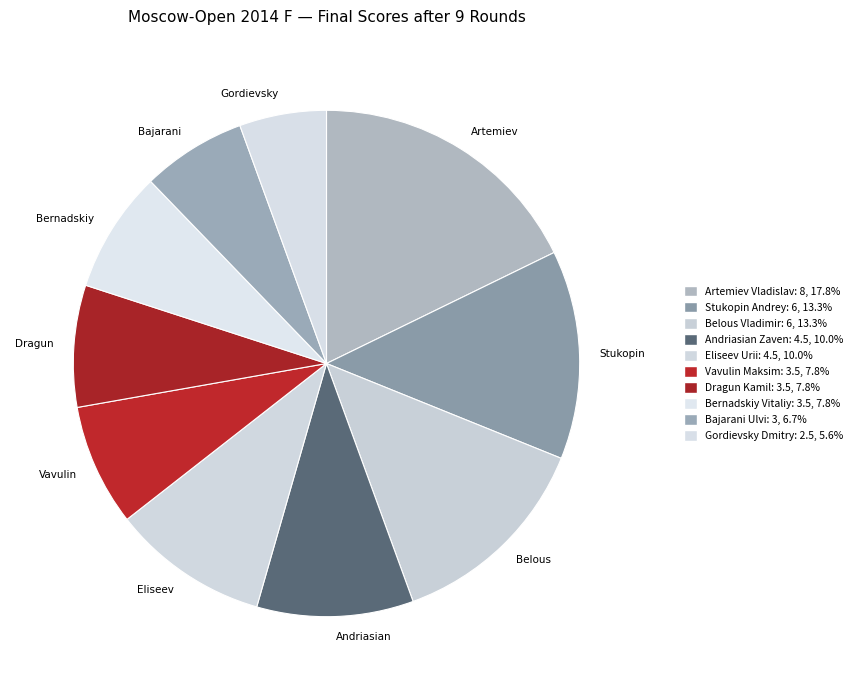

Count the number of slices in the pie.

10